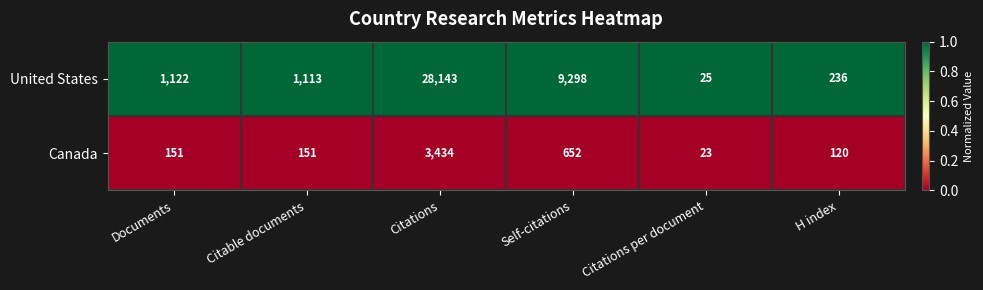

Rank the series by their maximum value, from lowest to highest.

Canada, United States